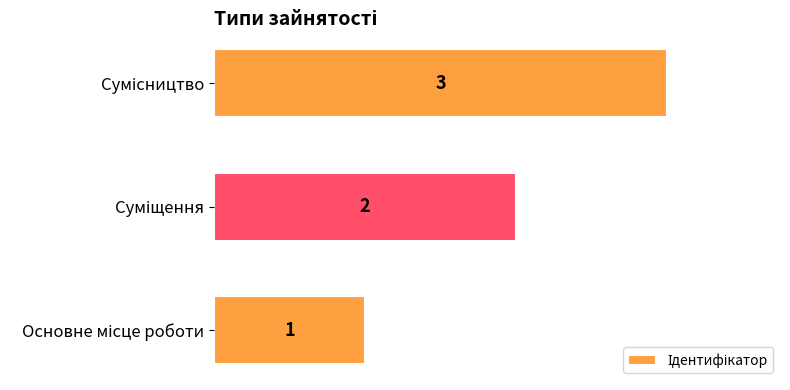

What is the minimum value shown in the chart?

1